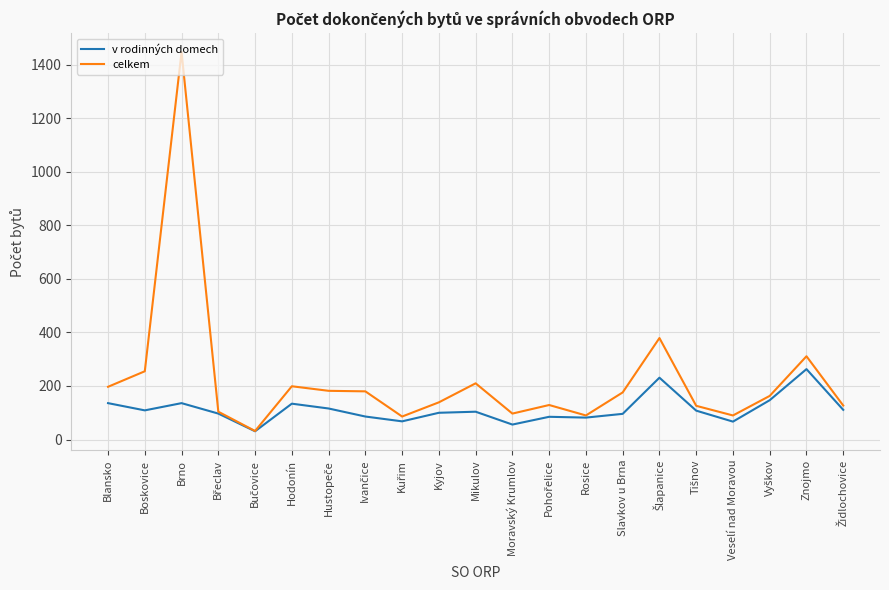

What is the maximum value shown in the chart?

1447